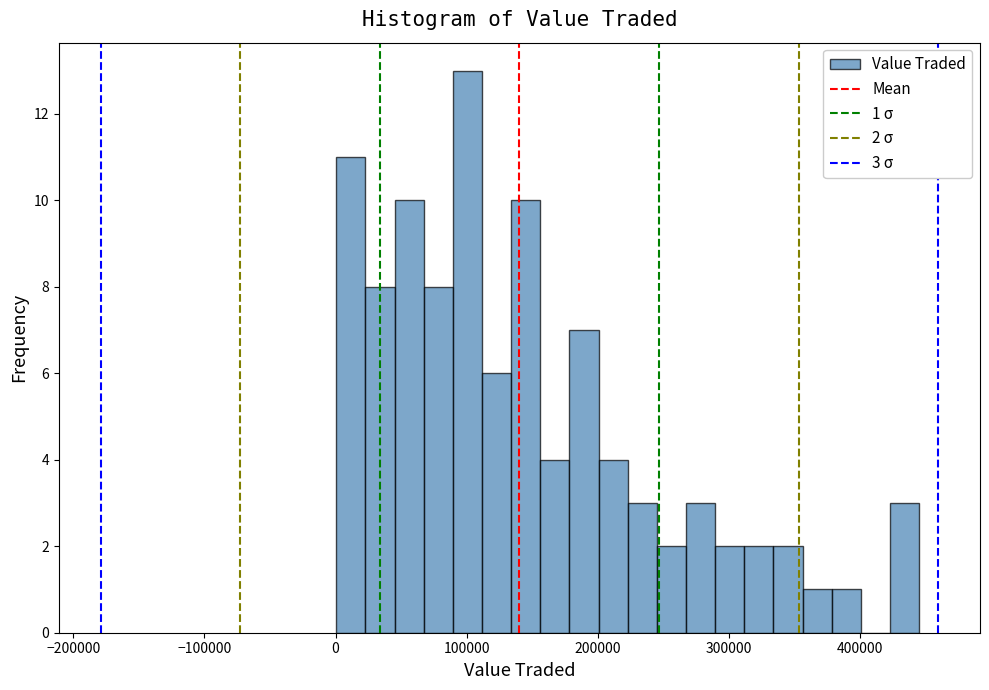

Read against the x-axis, roughly where is the centre of the tallest bar?

100000